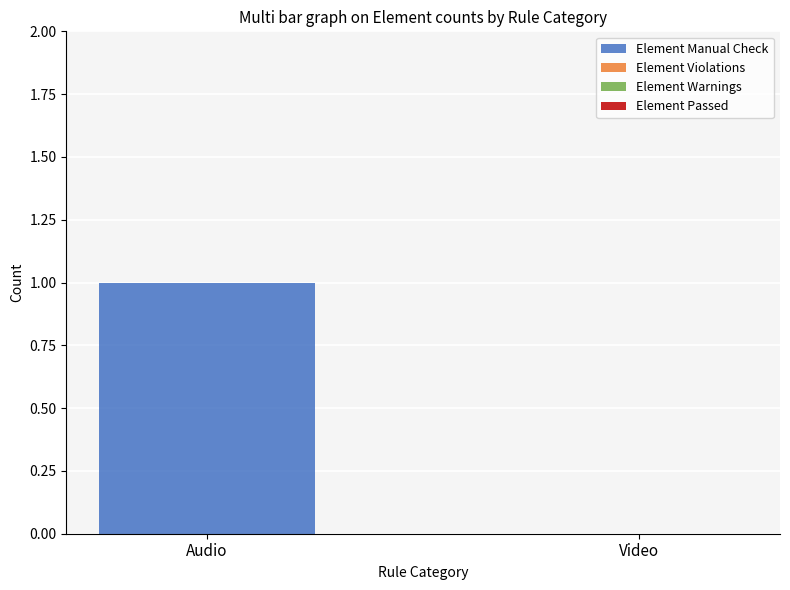

Which label corresponds to the largest value in the chart?

Audio